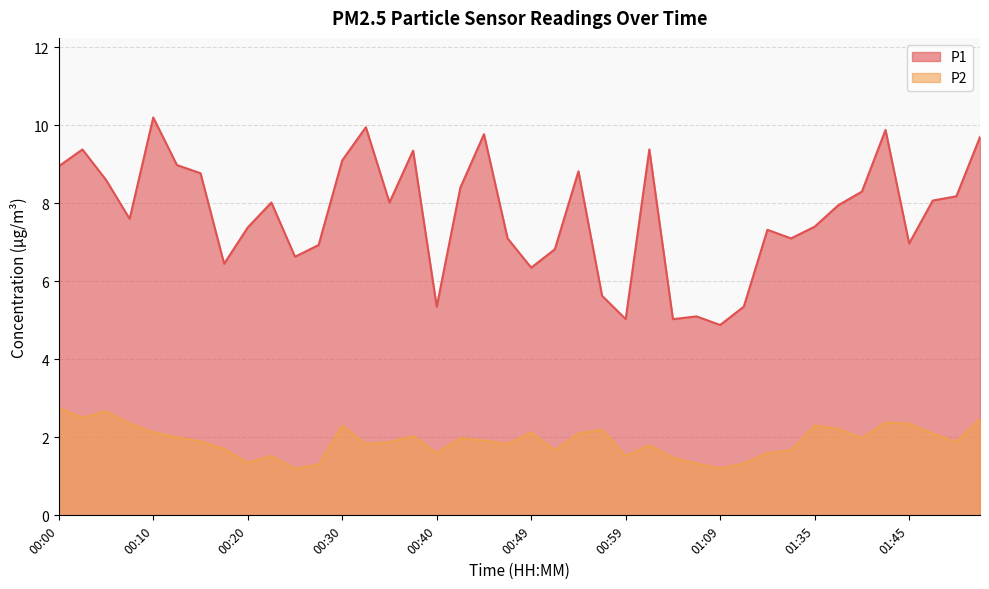

At which category does P2 reach its first local peak?

00:05